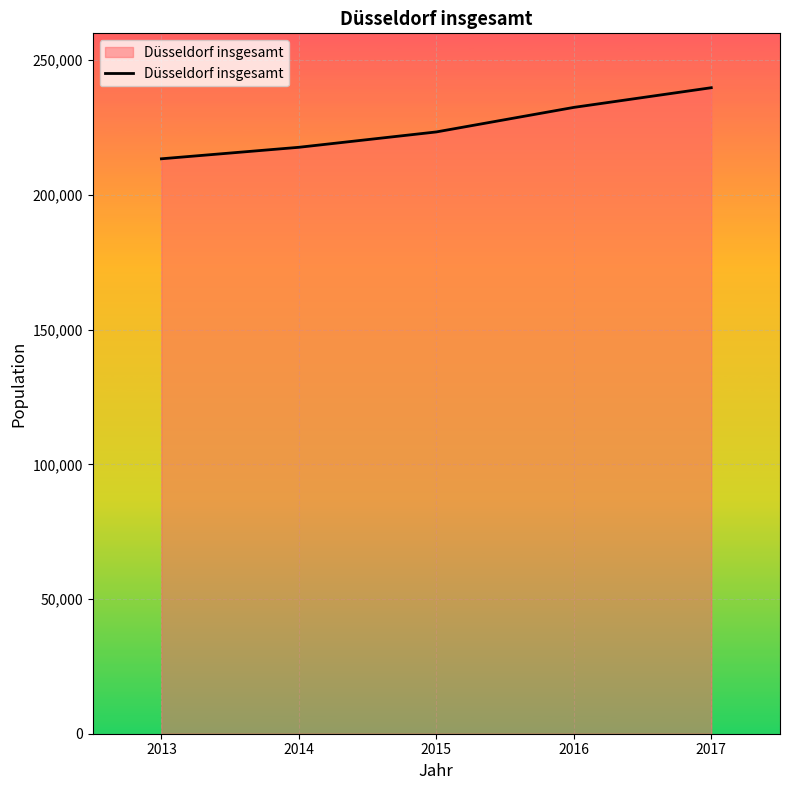

Reading right to left, transcribe all the data shown in this chart.

239812	232505	223398	217695	213428